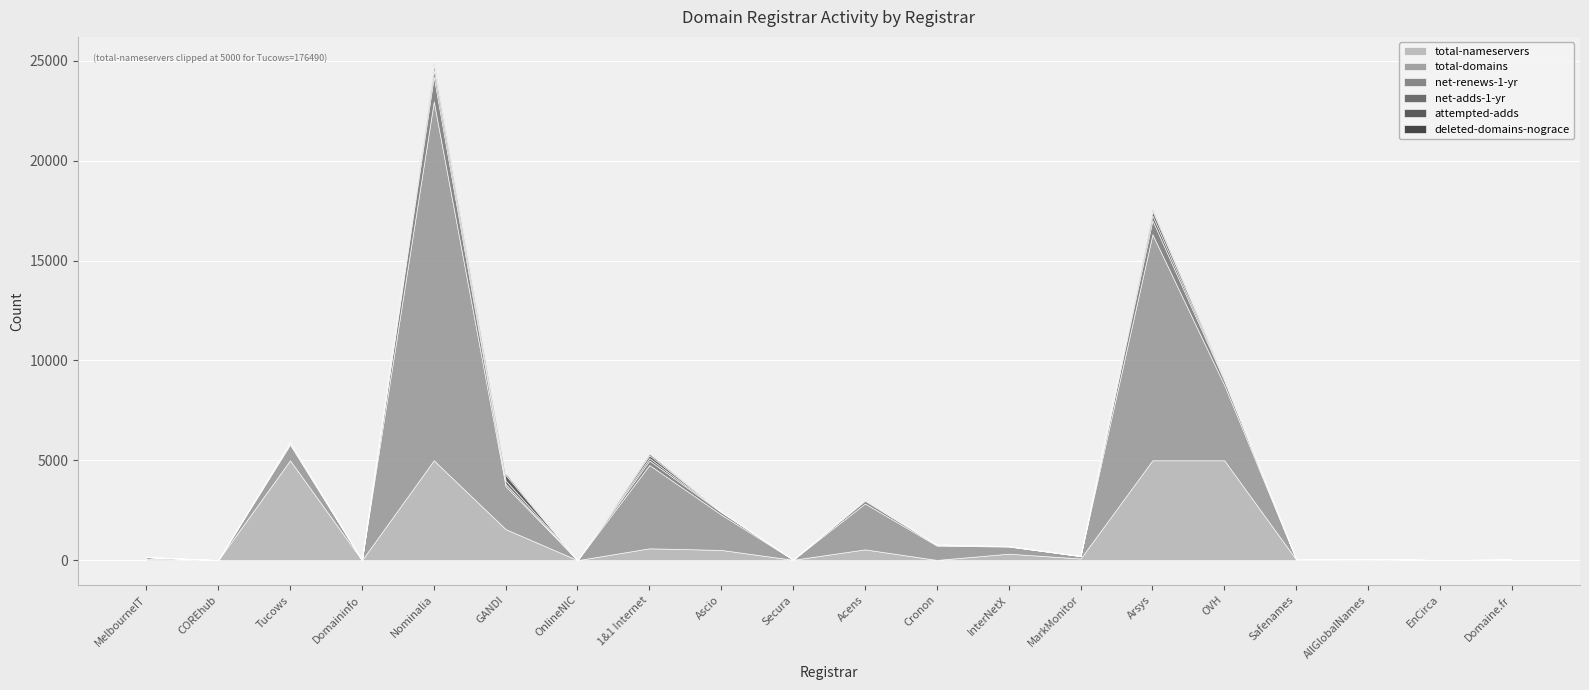

True or false: net-renews-1-yr and attempted-adds cross at least once.

True